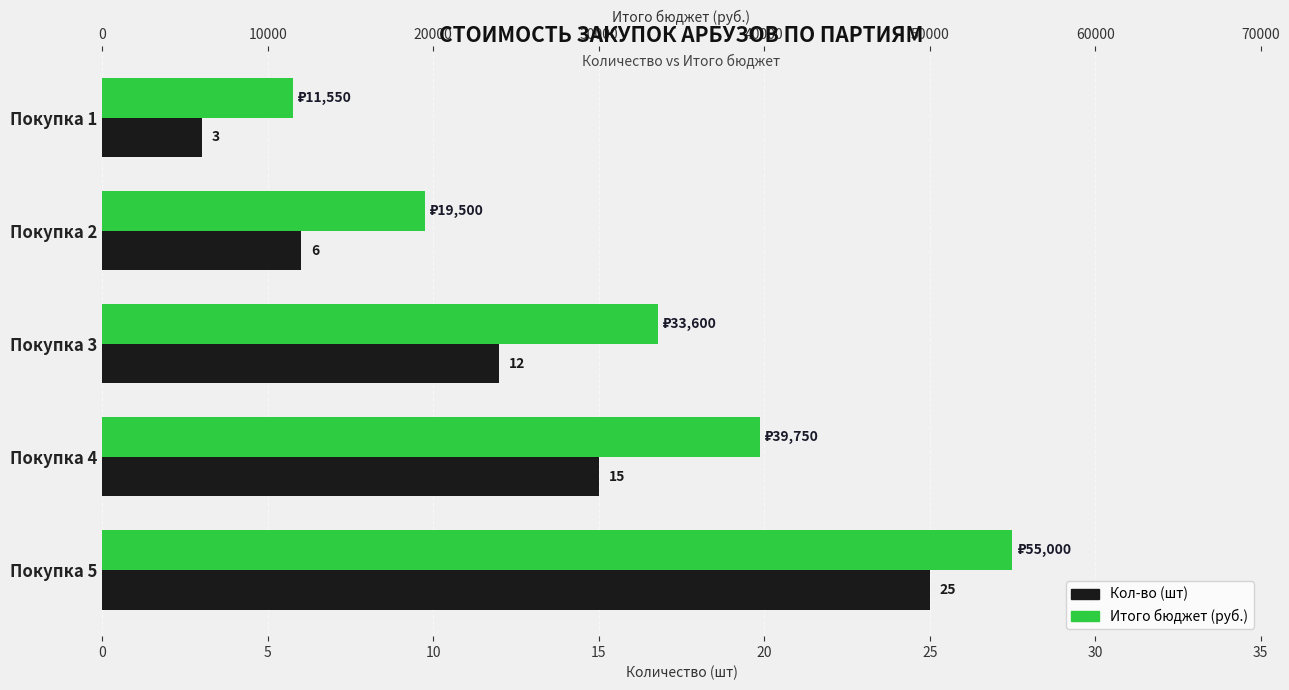

Reading left to right, transcribe all the data shown in this chart.

Кол-во (шт): 3	6	12	15	25
Итого бюджет (руб.): 11550	19500	33600	39750	55000